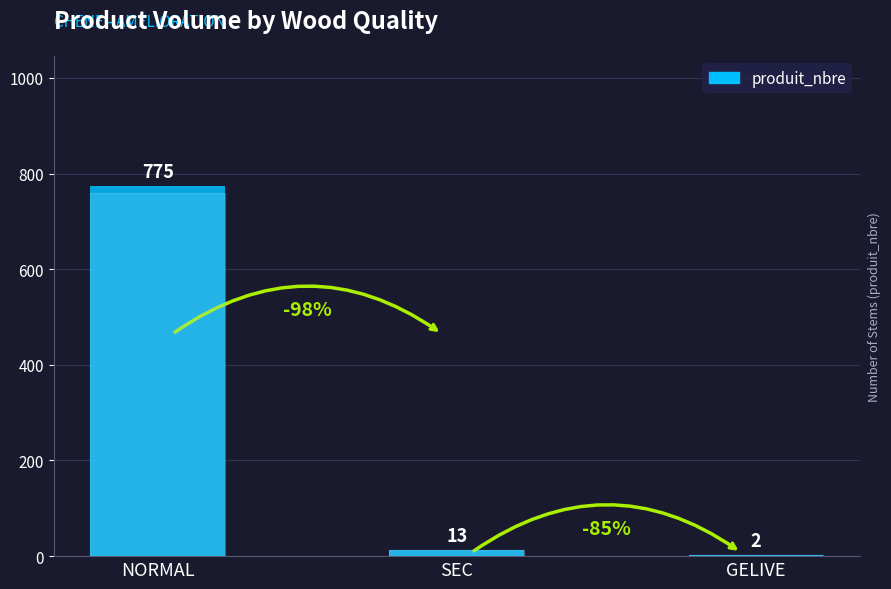

What is the ratio of the value at NORMAL to the value at SEC?

59.6